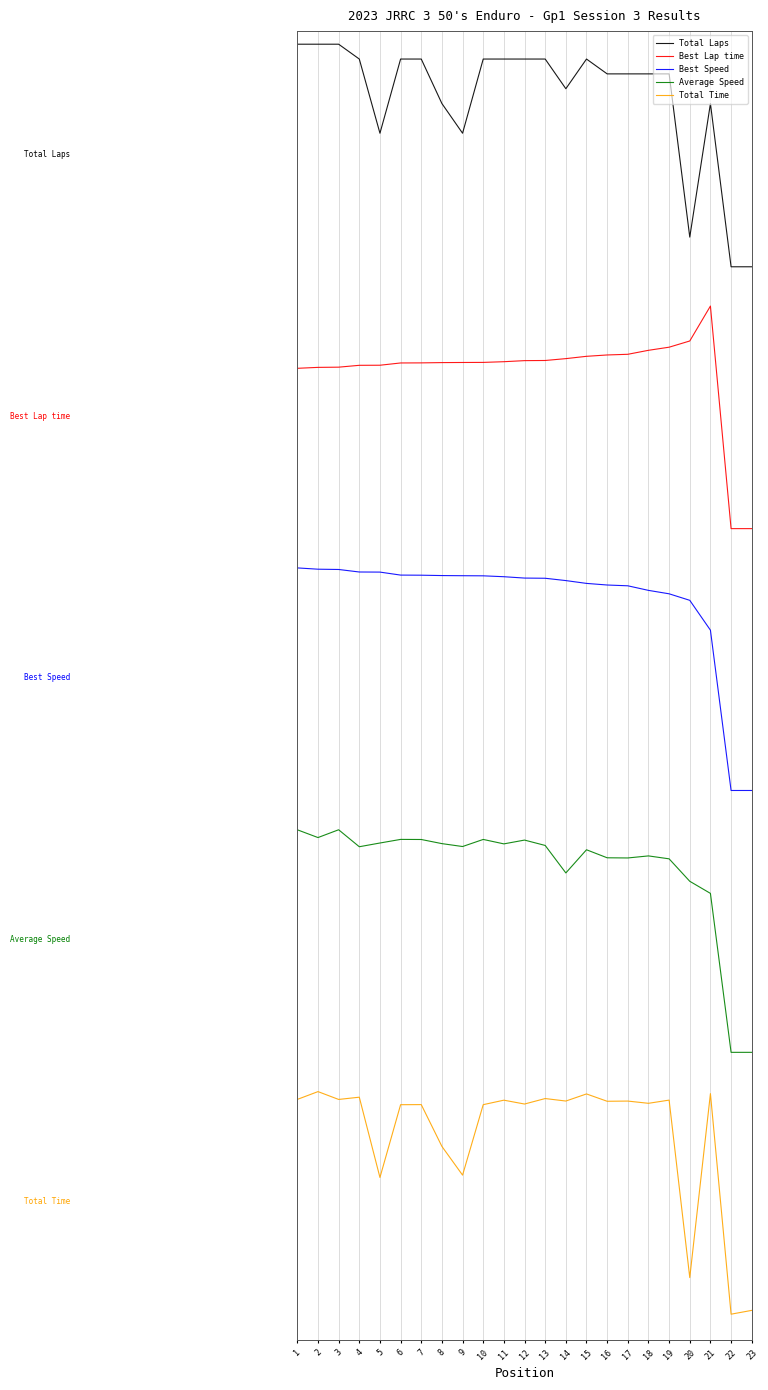

What are all the series names shown in the legend?

Total Laps, Best Lap time, Best Speed, Average Speed, Total Time